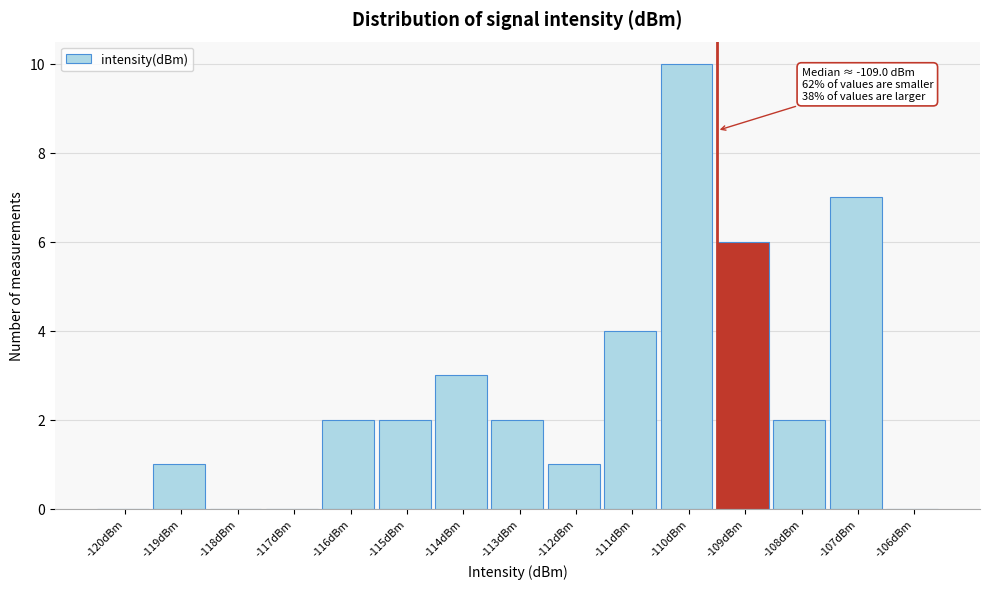

Reading right to left, what are all the values shown in this chart?

-106dBm=0	-107dBm=7	-108dBm=2	-109dBm=6	-110dBm=10	-111dBm=4	-112dBm=1	-113dBm=2	-114dBm=3	-115dBm=2	-116dBm=2	-117dBm=0	-118dBm=0	-119dBm=1	-120dBm=0